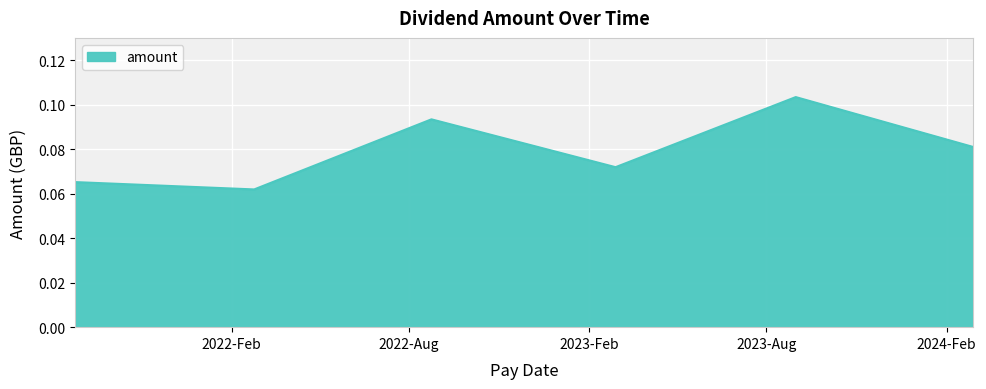

What is the sum of all values?

0.5